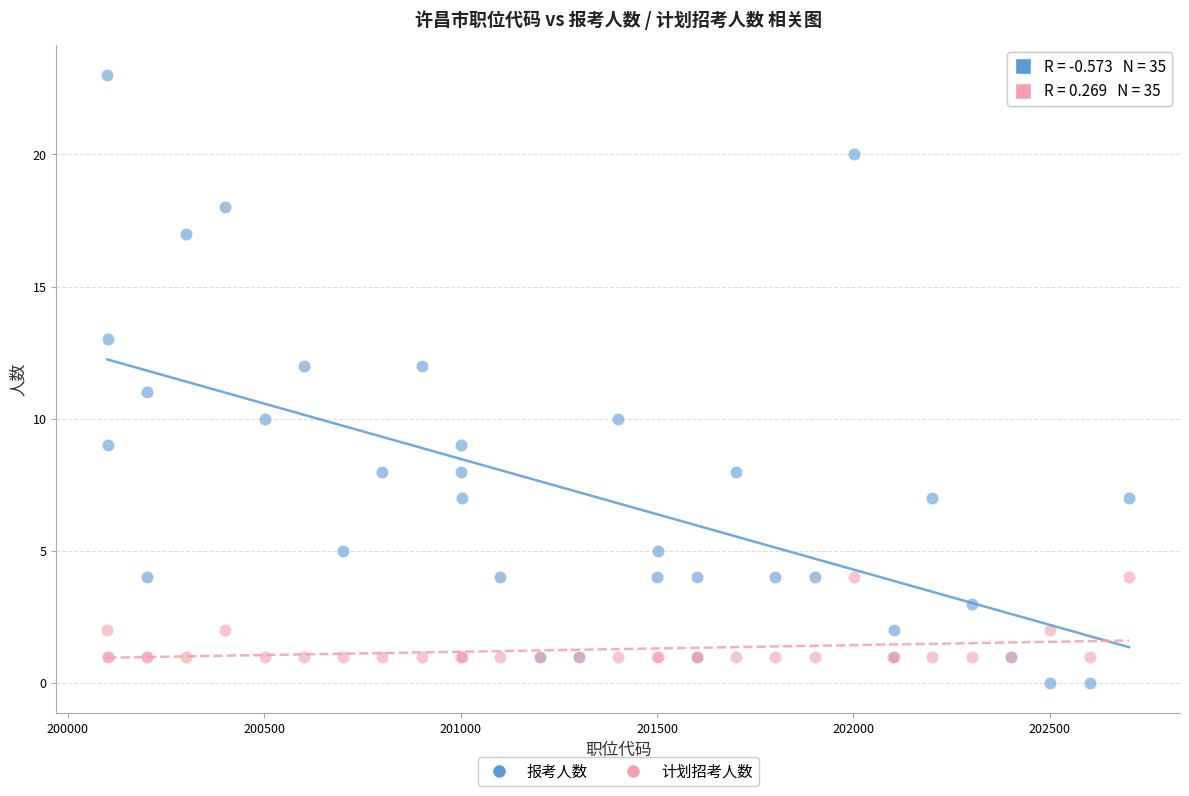

Which series reaches the minimum Y coordinate?

报考人数